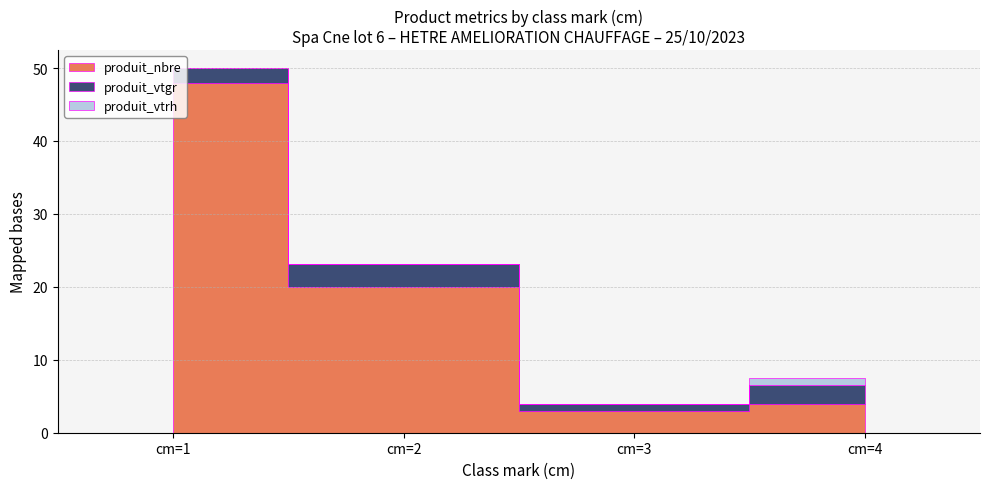

What is the value of the produit_vtgr point at the 4th from the left?

2.5